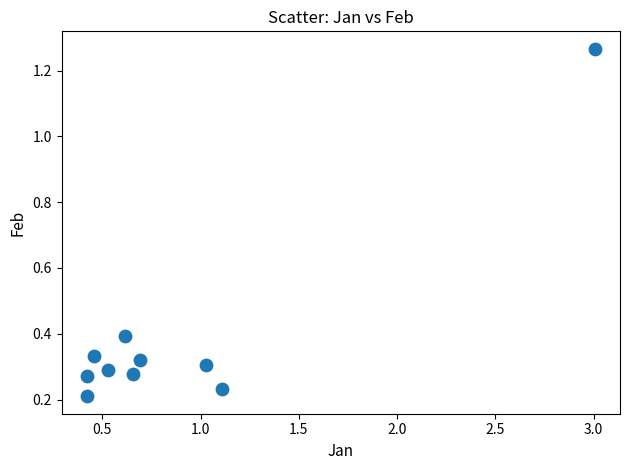

What is the range of X values (max minus min)?

2.6